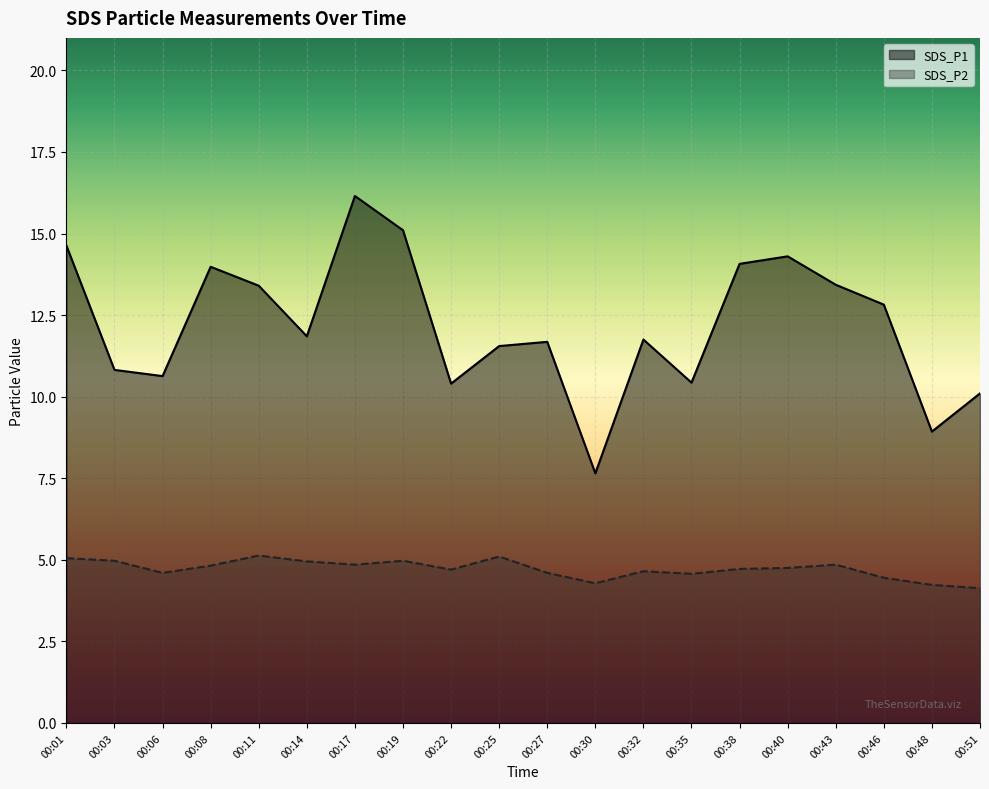

True or false: SDS_P1 and SDS_P2 cross at least once.

False